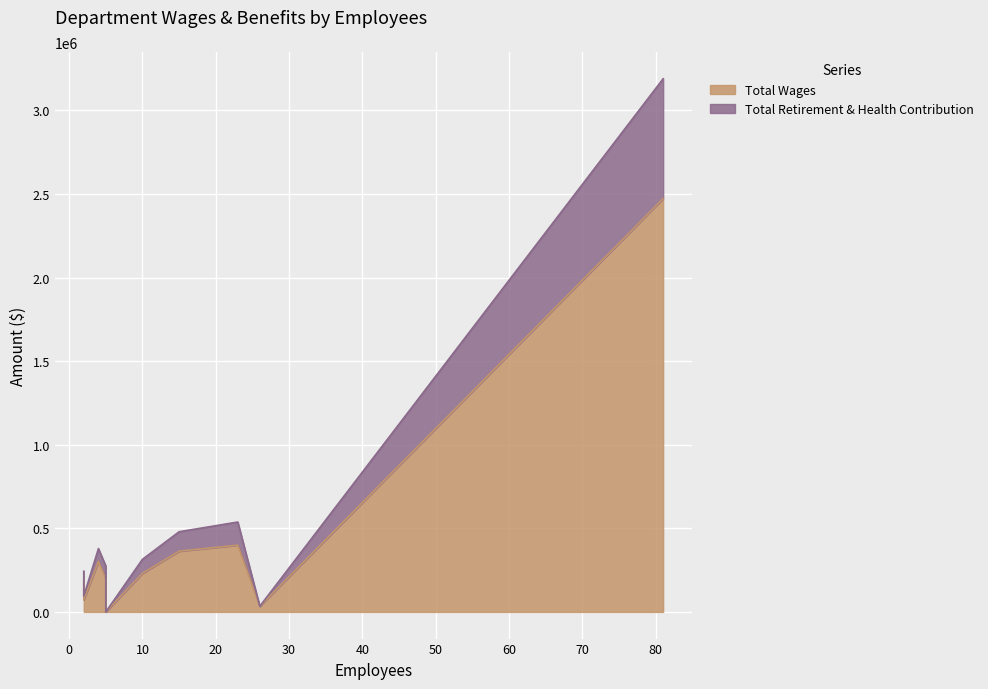

What is the value of the Total Retirement & Health Contribution point at the 7th from the left?

53890